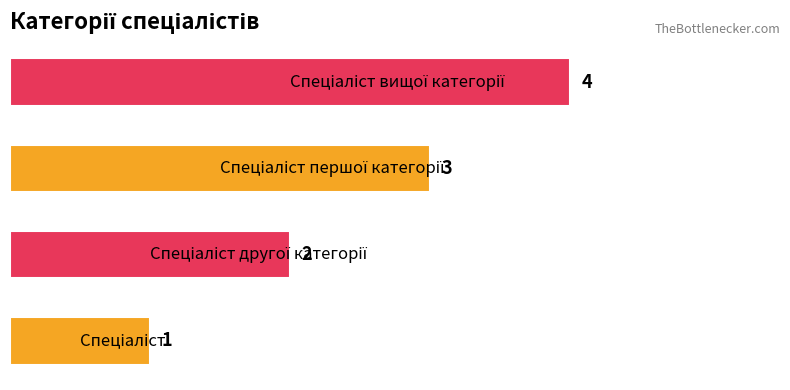

What is the difference between the maximum and minimum values?

3